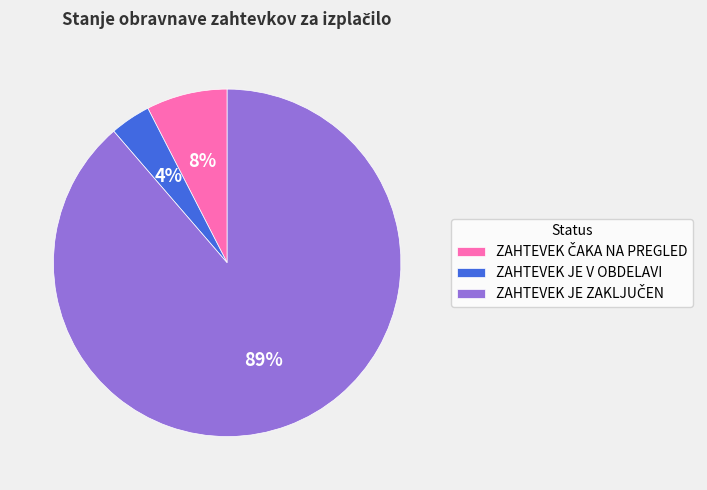

Is there any slice that represents more than half of the pie?

Yes